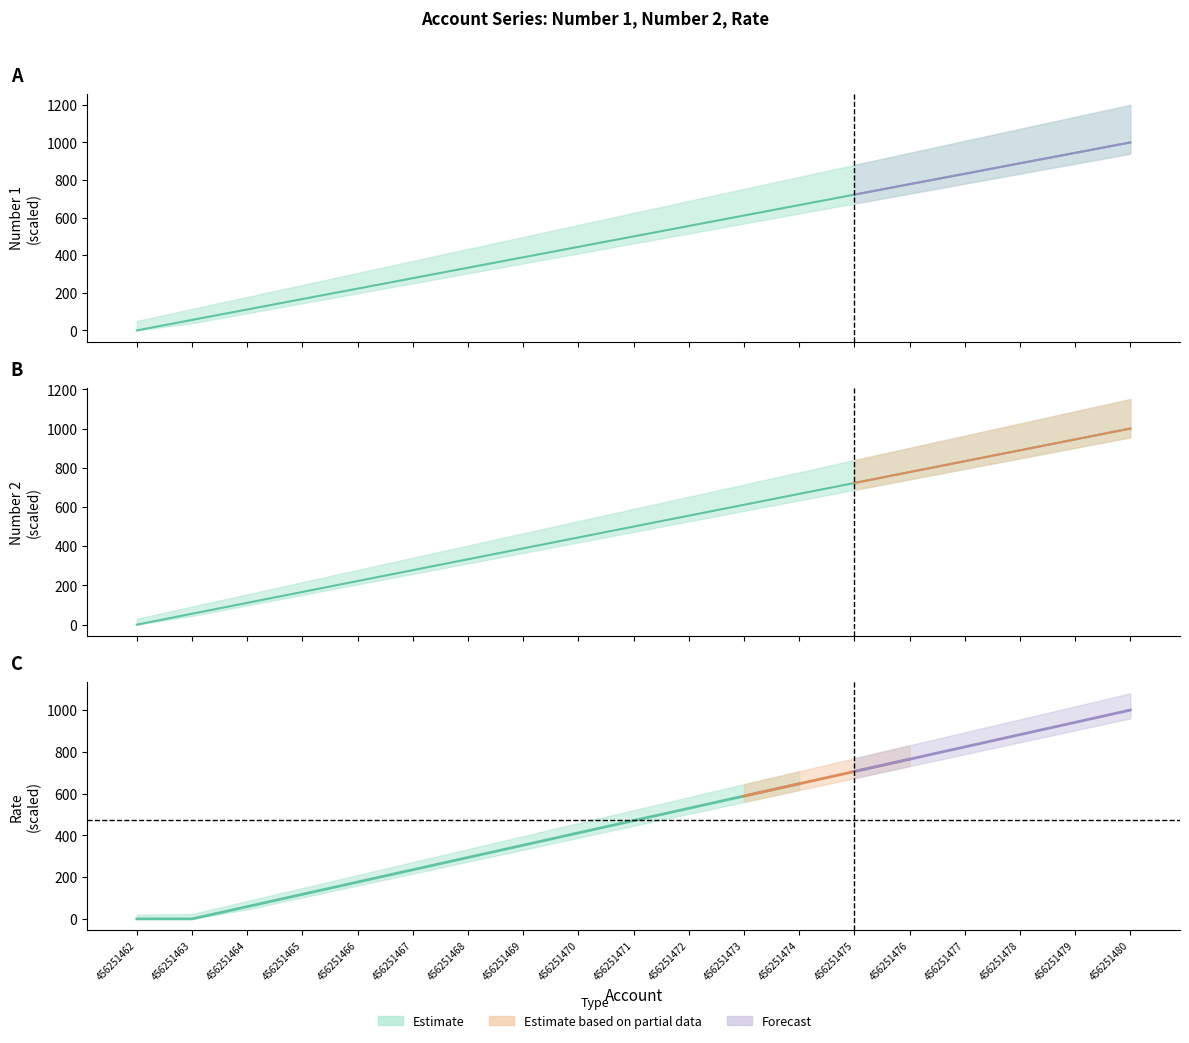

Which category has the highest value across all series?

456251480